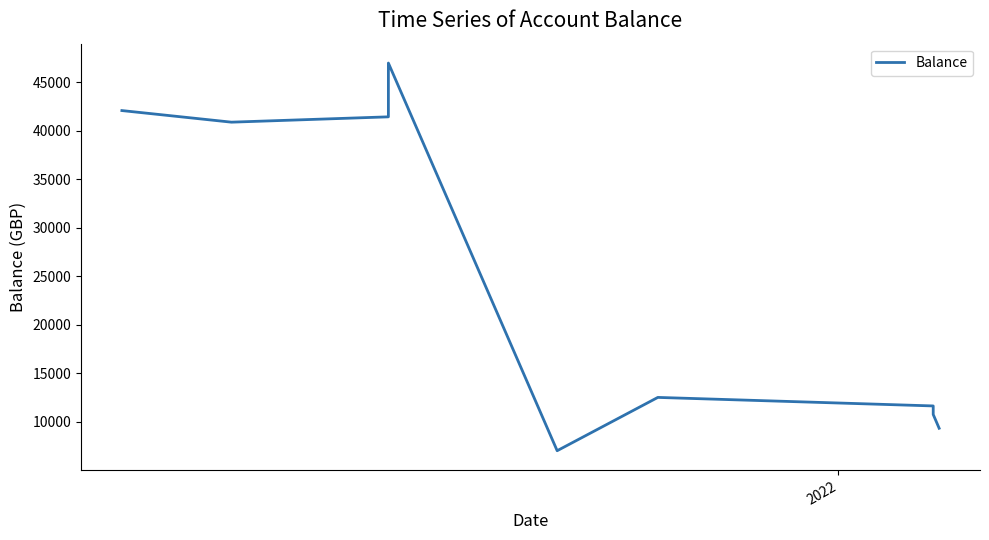

What is the minimum value shown in the chart?

7004.5